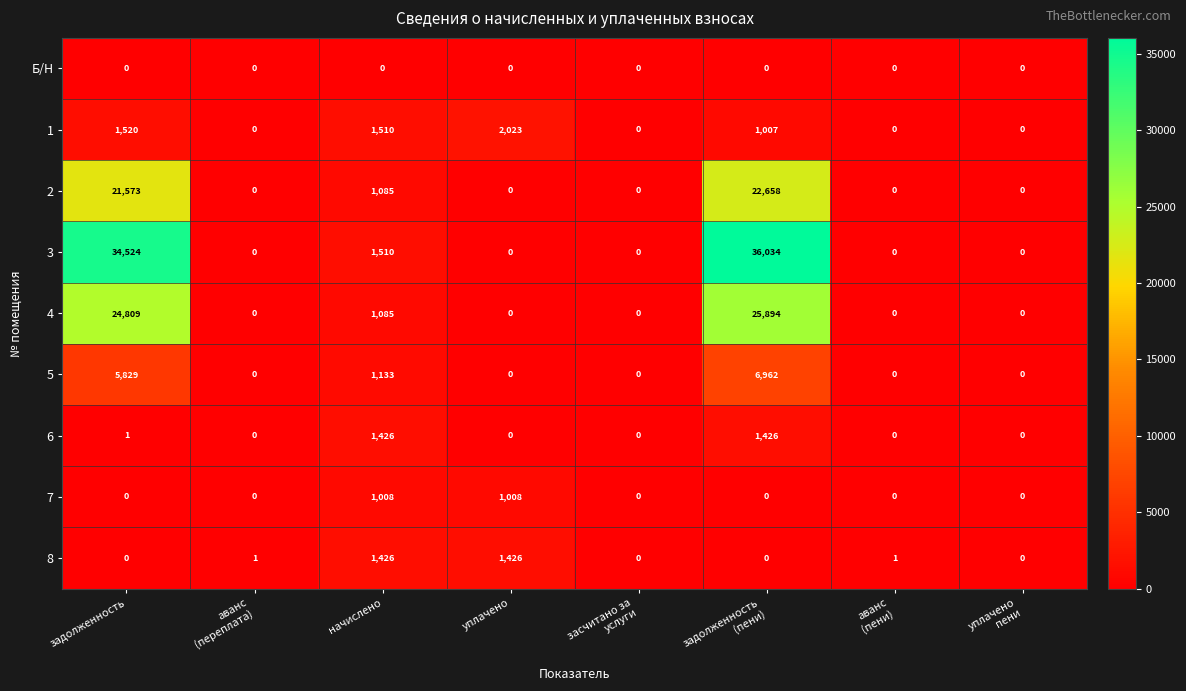

What is the average value of the 1 series?

758